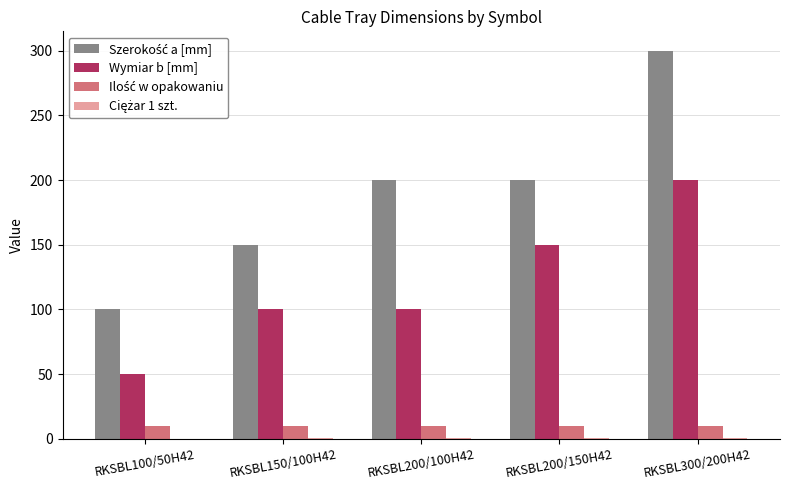

At which category is the sum across all series the highest?

RKSBL300/200H42